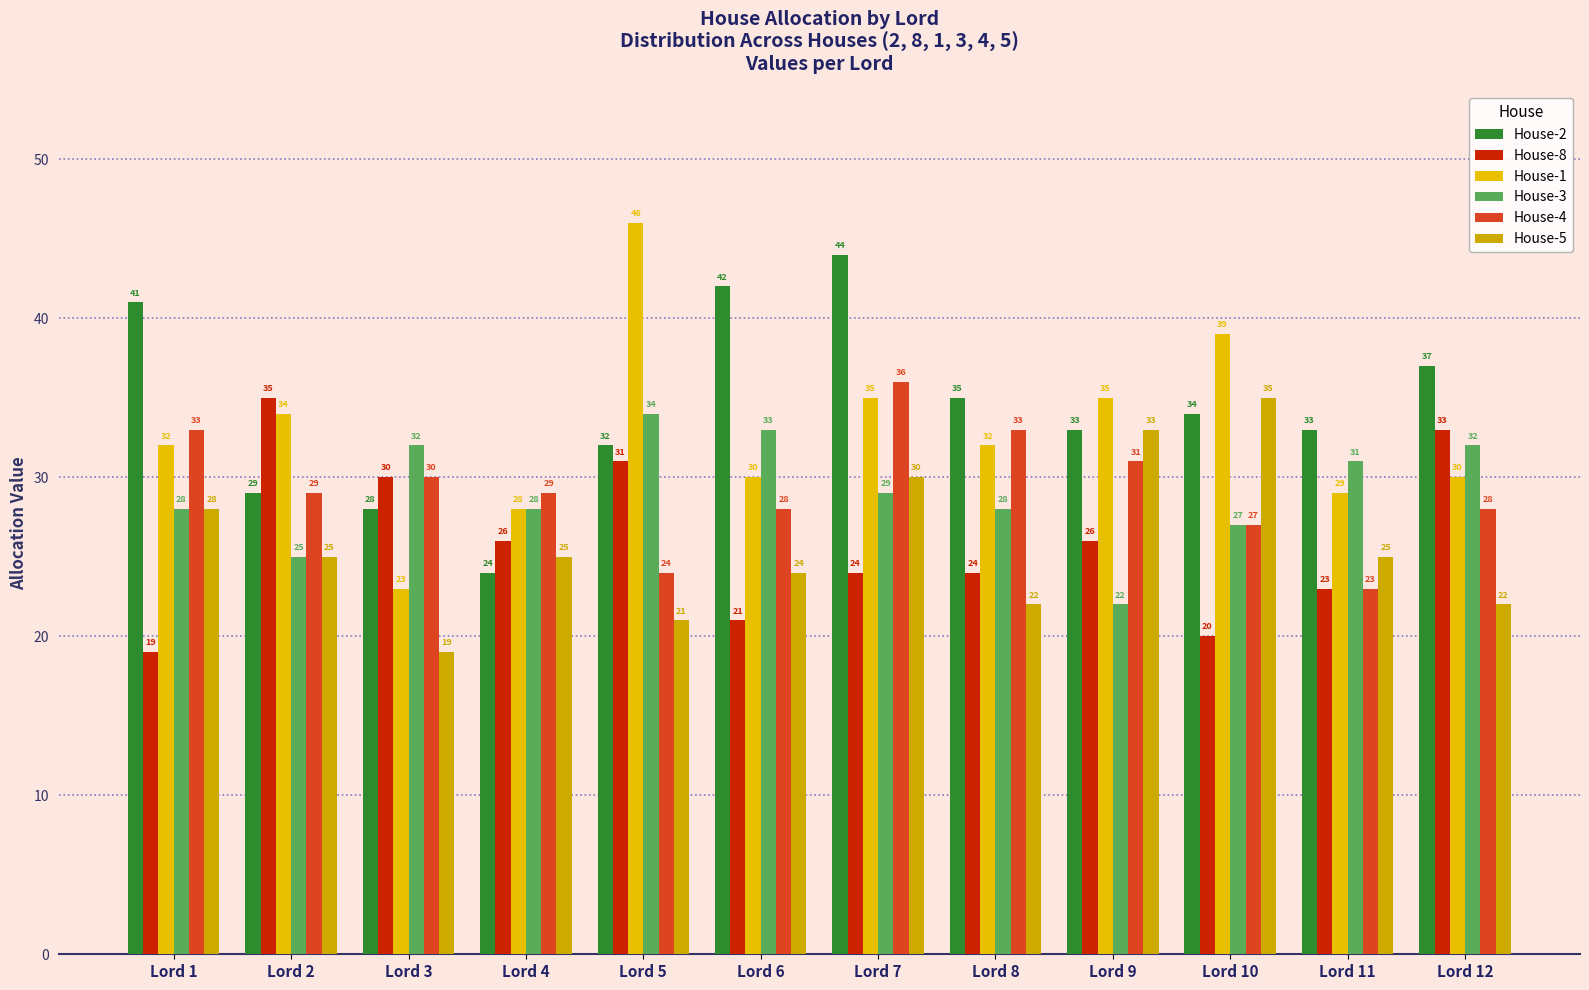

At which label does House-2 first exceed 34?

Lord 1